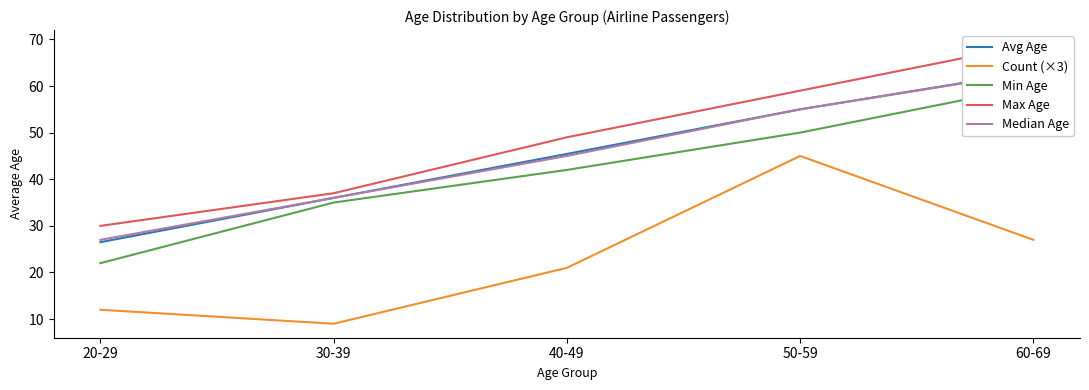

At which category is the sum across all series the highest?

60-69